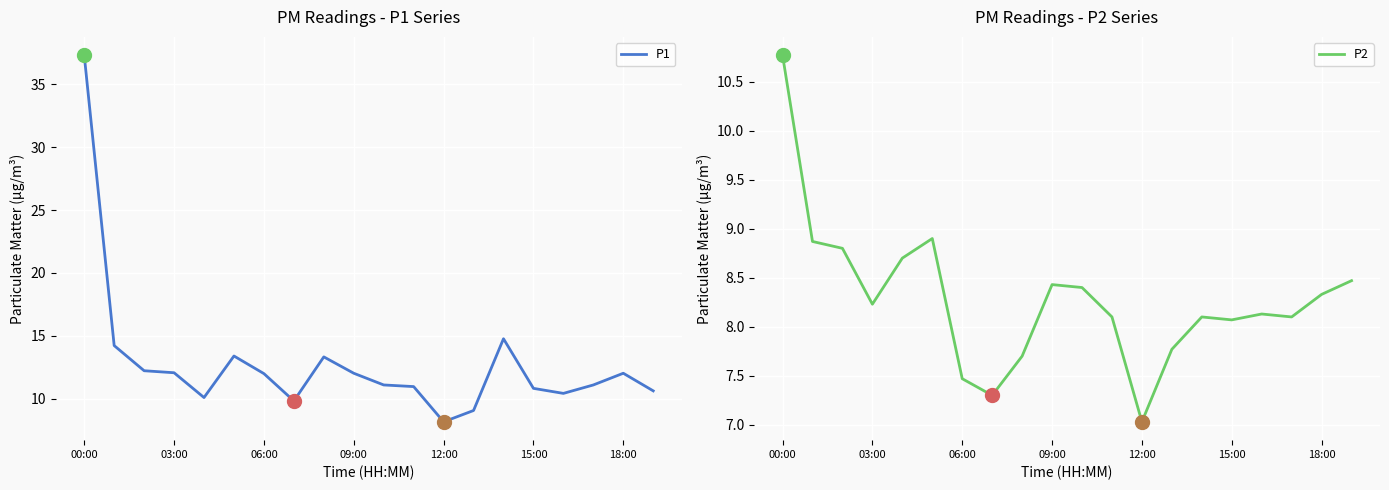

Is it true that P2 equals 13.7 at 06:00?

False